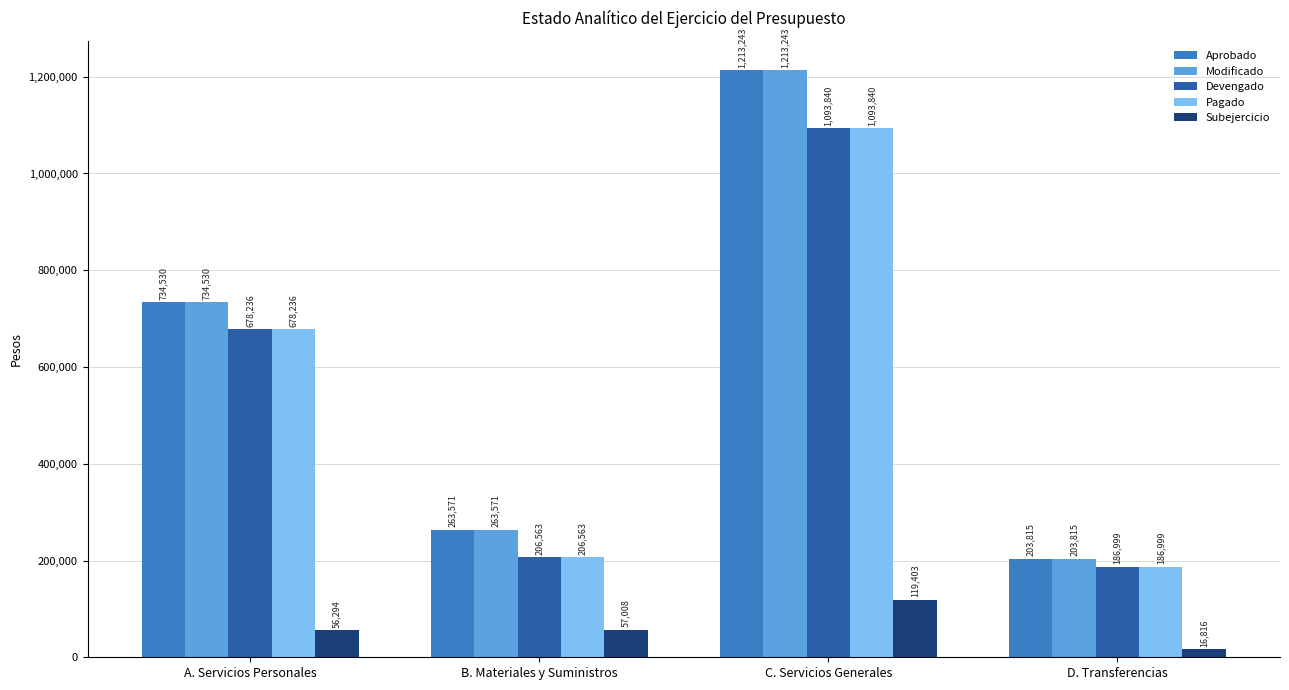

What is the approximate value of Aprobado at D. Transferencias?

203815.3